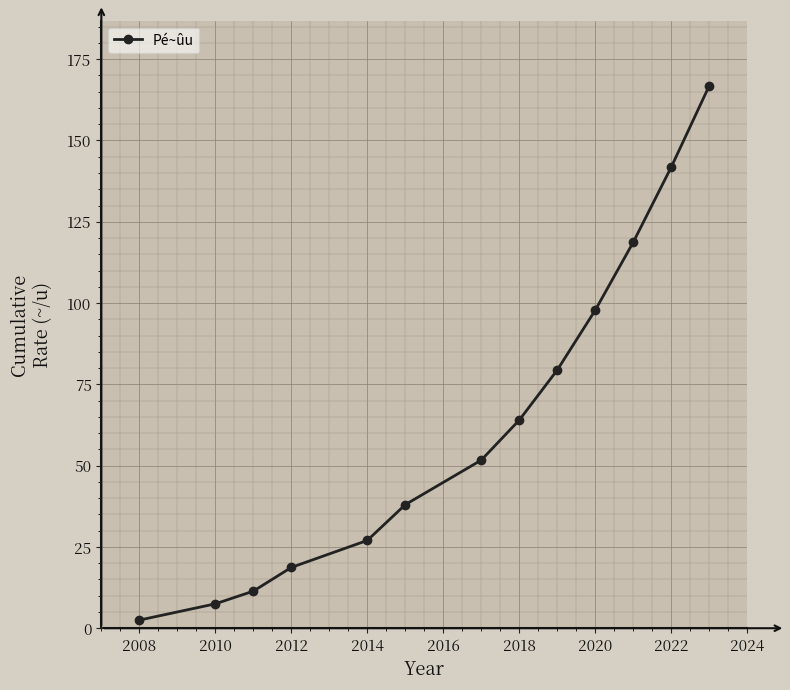

What is the greatest value displayed?

166.8